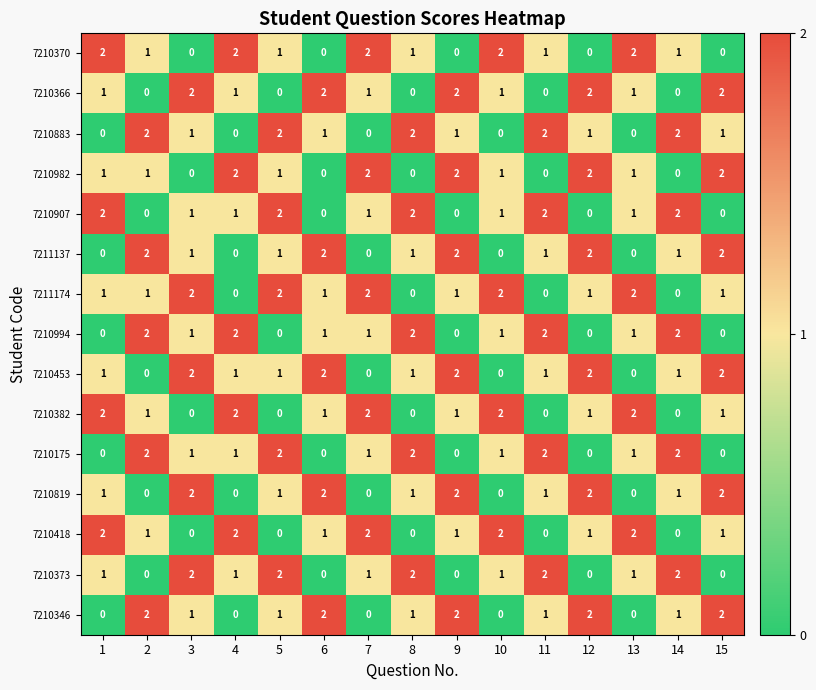

Is the value of 7210994 at 1 greater than the value of 7211174 at 10?

No